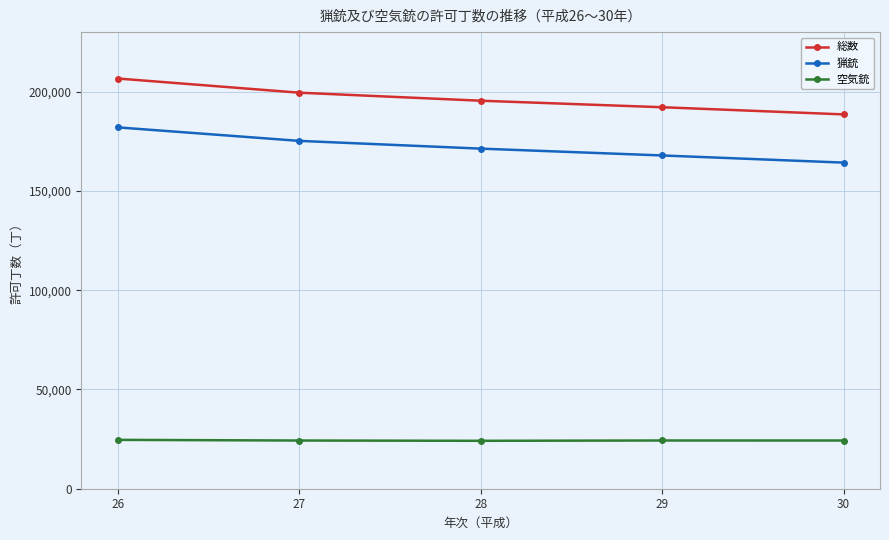

What is the maximum value shown in the chart?

206631